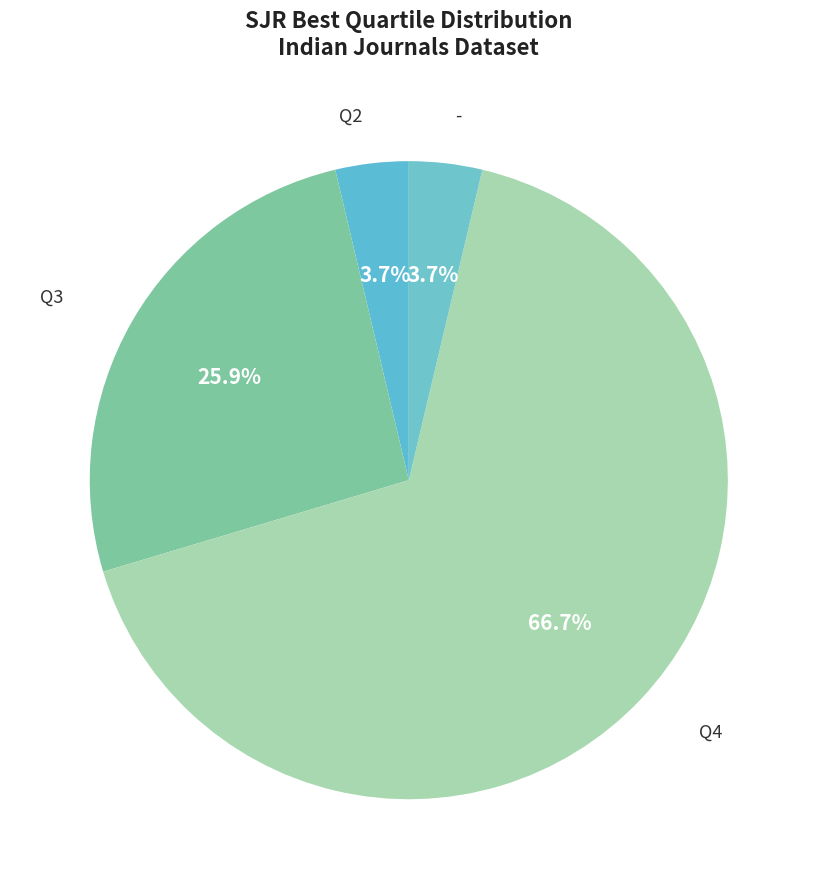

What portion of the pie excludes Q2?

96.3%